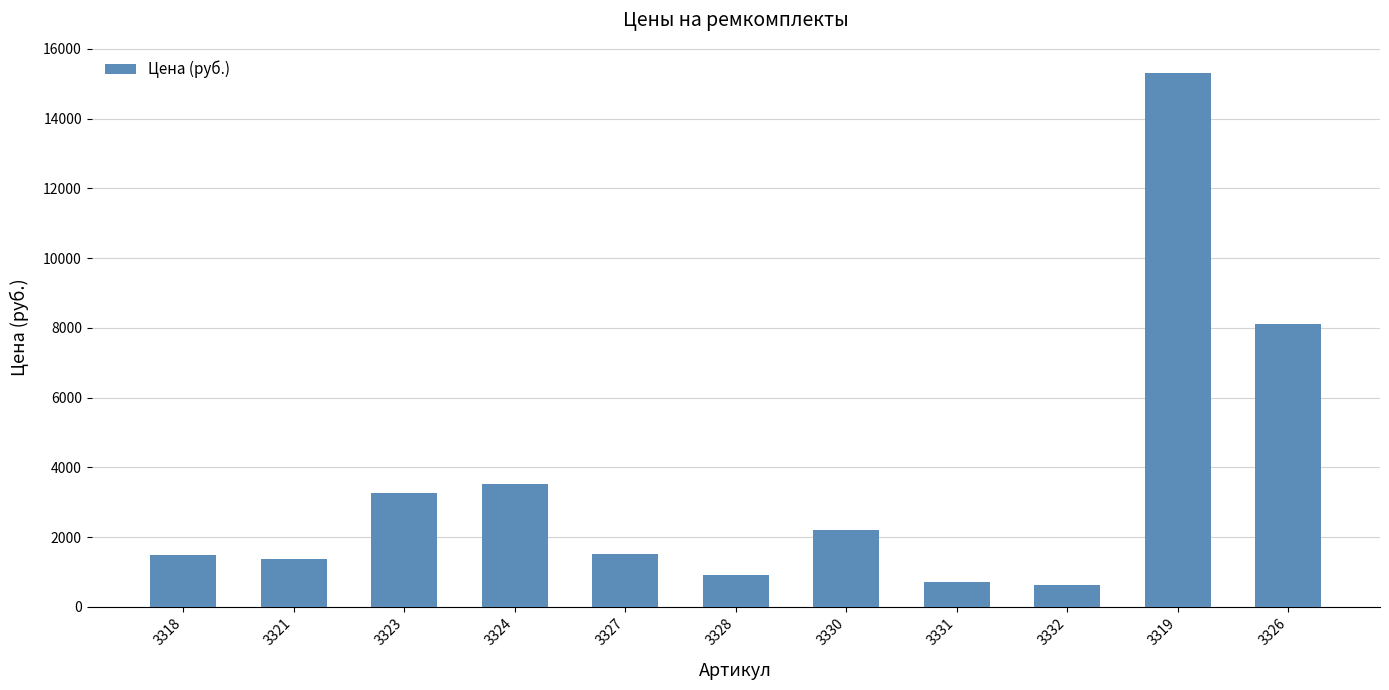

How many values exceed 1515?

6